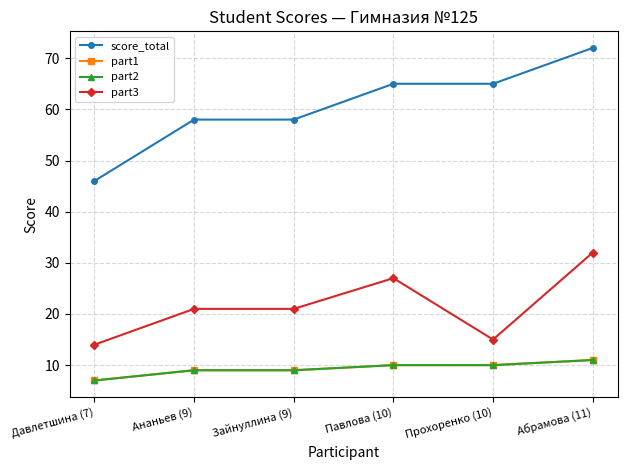

Does the chart have visible grid lines?

Yes